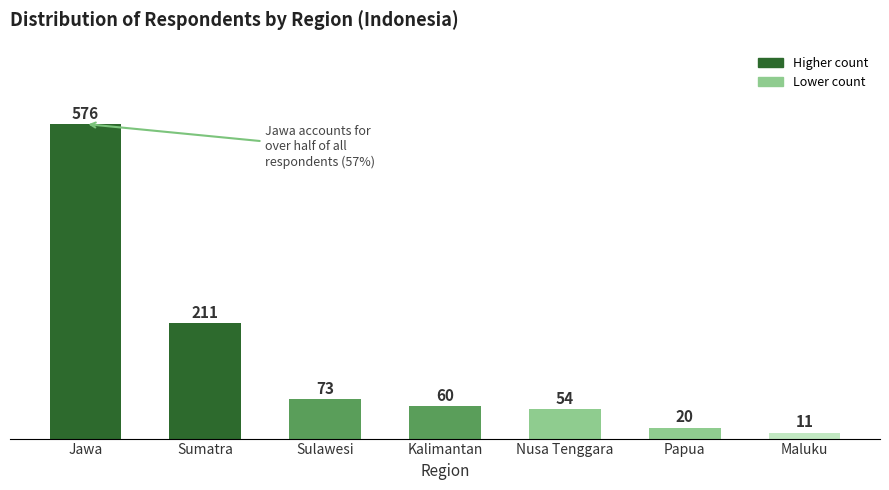

Reading left to right, list all the values displayed in this chart.

Jawa=576	Sumatra=211	Sulawesi=73	Kalimantan=60	Nusa Tenggara=54	Papua=20	Maluku=11